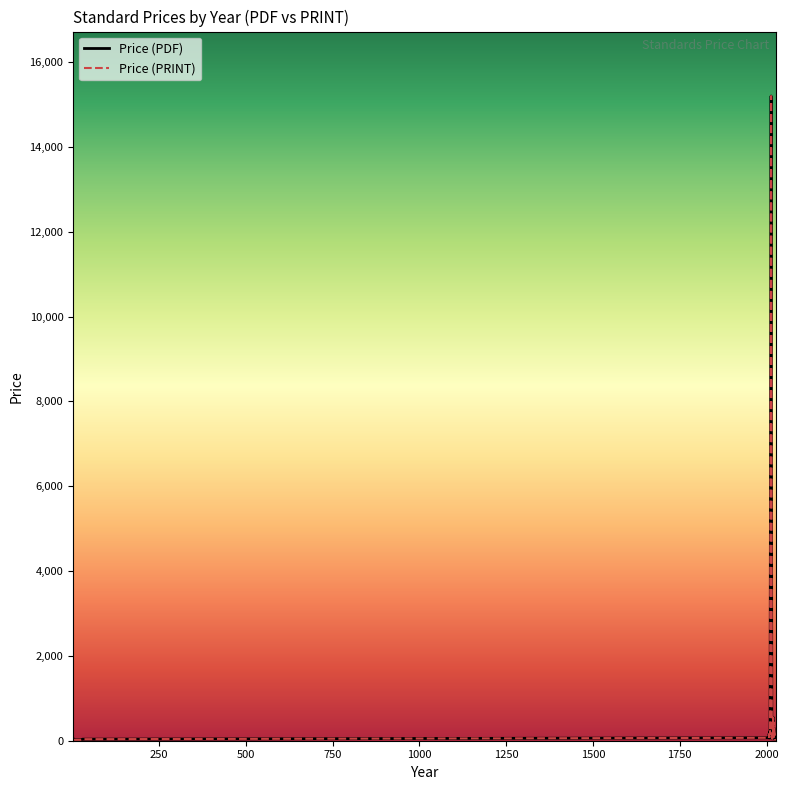

The value of Price (PDF) at 1750 is 208.5. True or false?

False